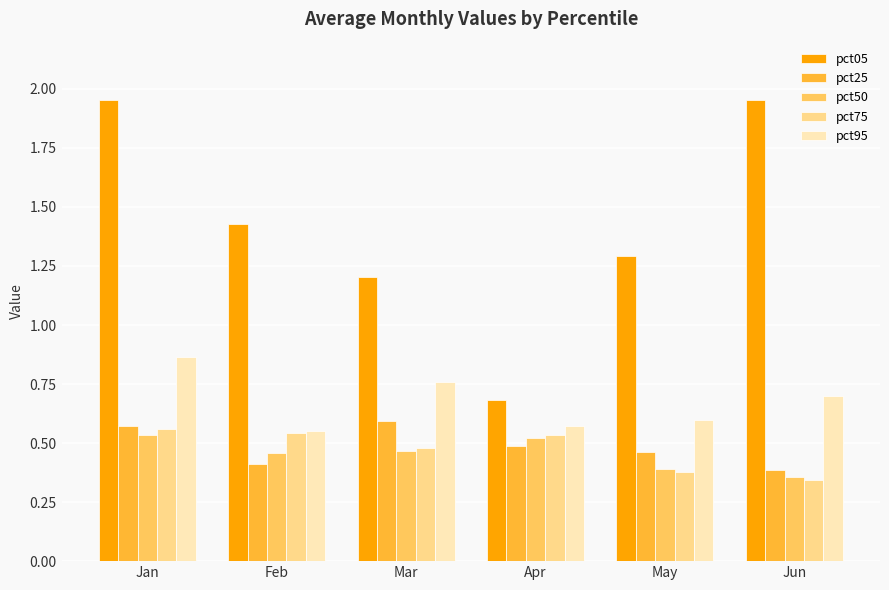

How many pct75 values are between 0 and 1?

6